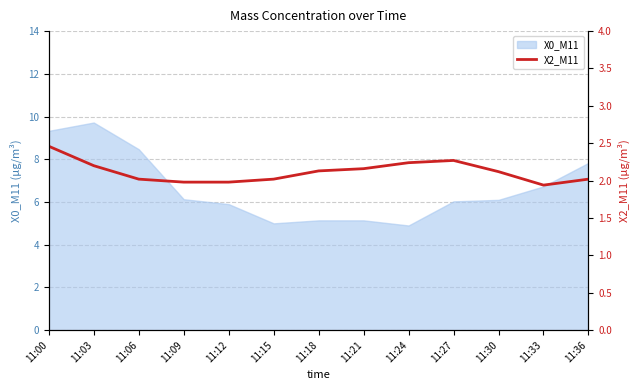

What is the lowest value of the X0_M11 series?

4.9